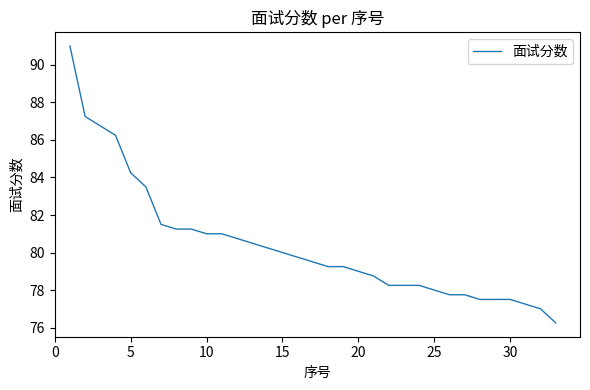

What is the greatest value displayed?

91.0